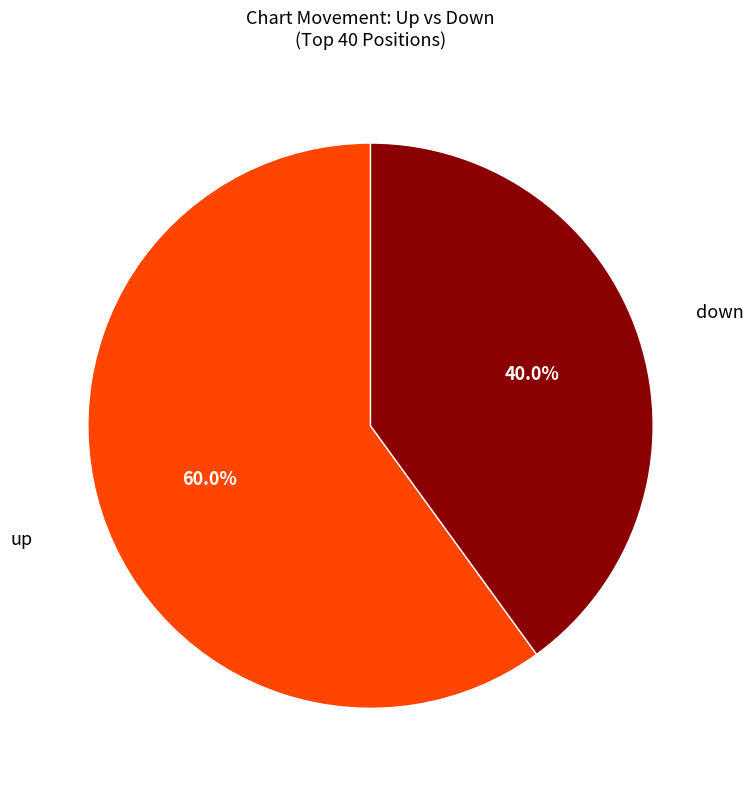

Is there any slice that represents more than half of the pie?

Yes